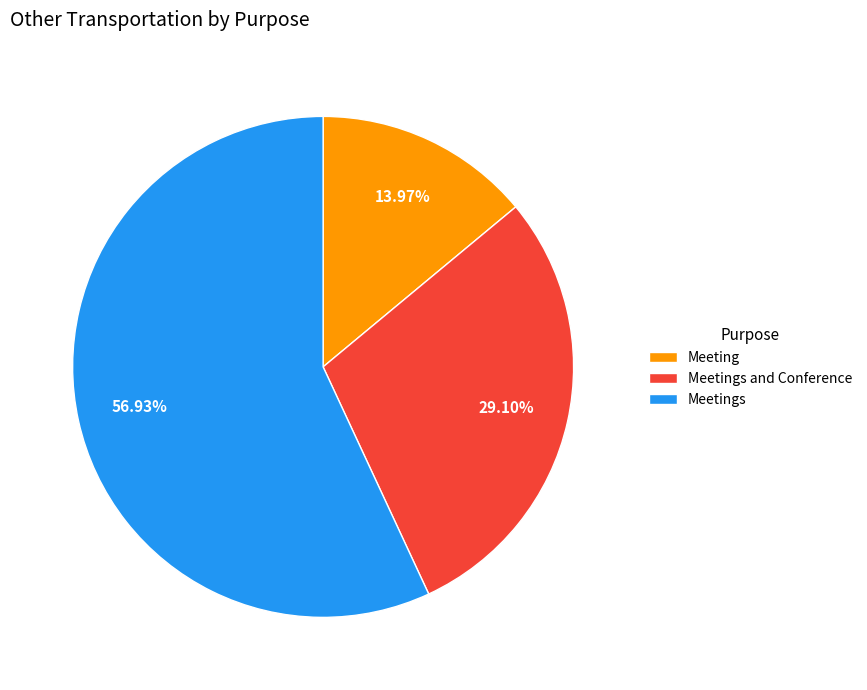

Between Meeting and Meetings and Conference, which is larger?

Meetings and Conference